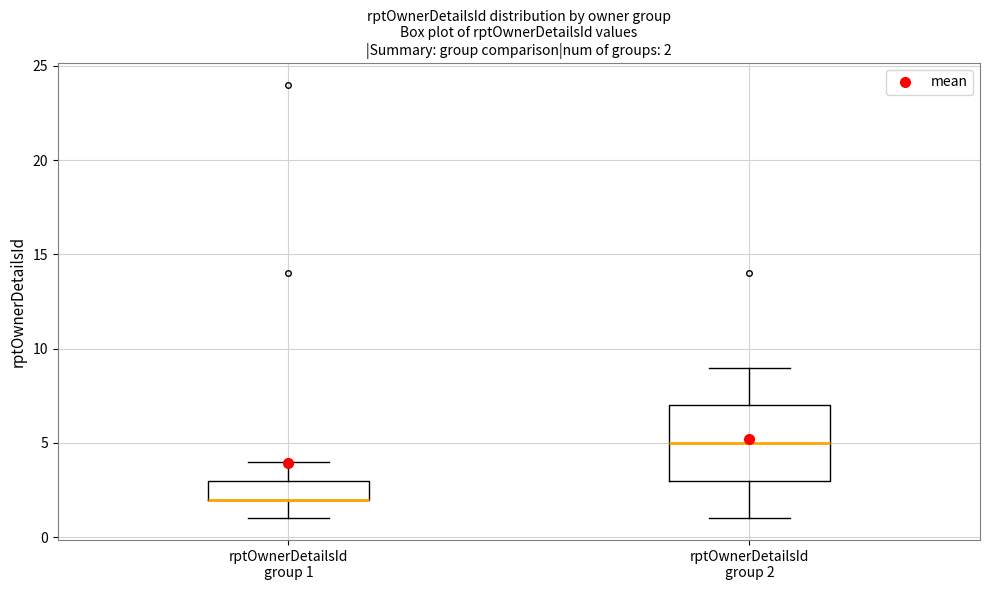

Which box is the tallest, from its lower edge to its upper edge?

rptOwnerDetailsId group 2